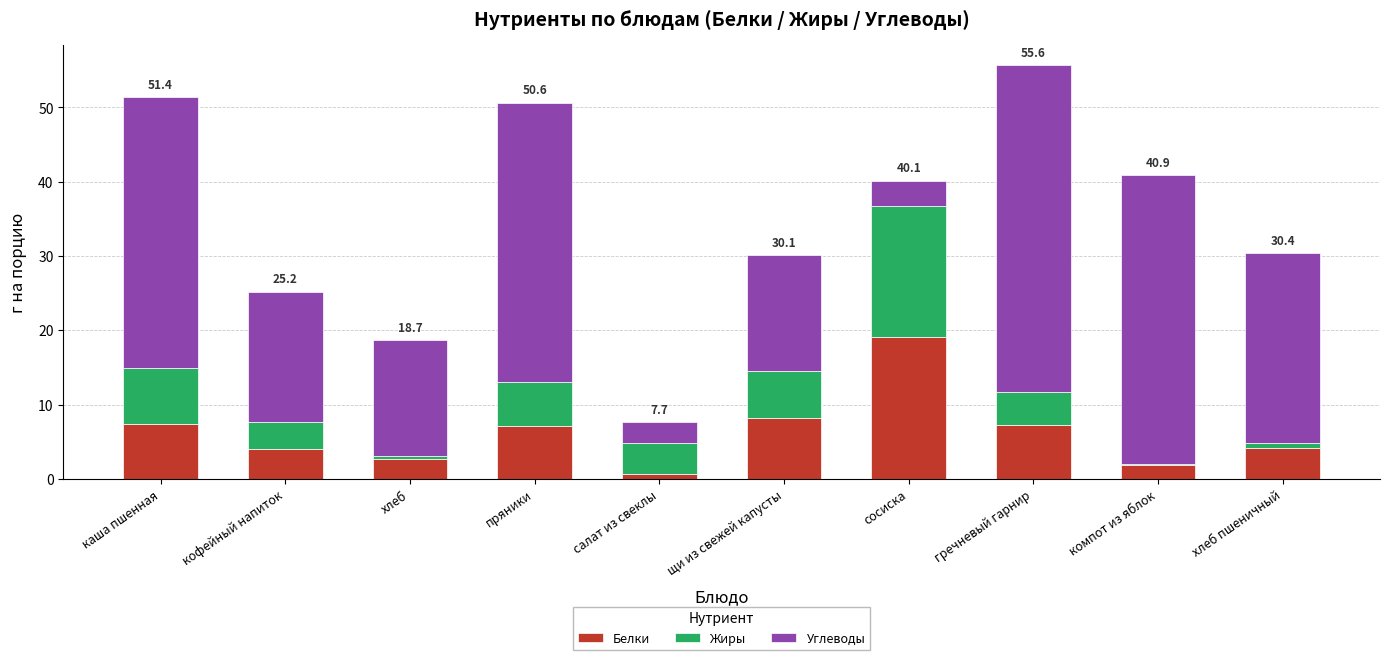

The Белки series shows 1.9 at компот из яблок. True or false?

True